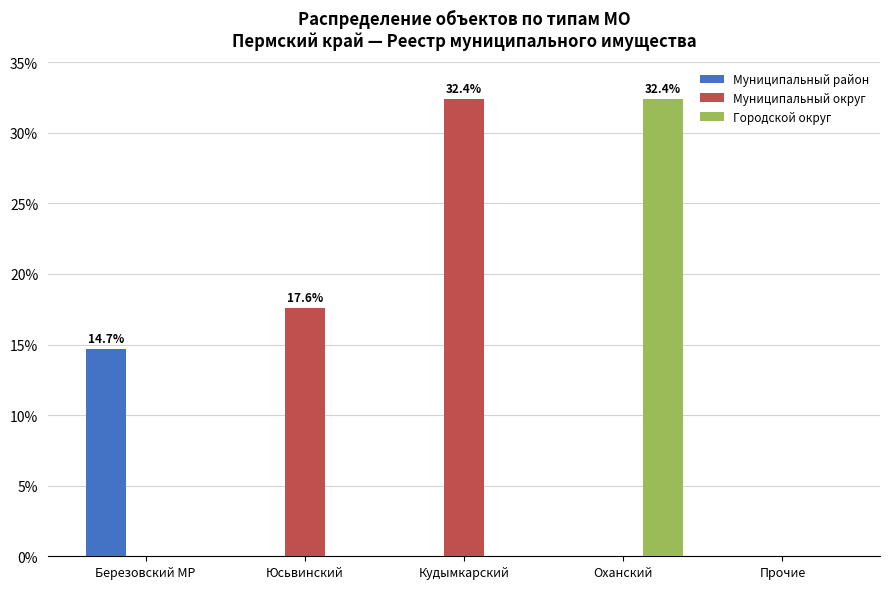

How many categories are shown in the chart?

5